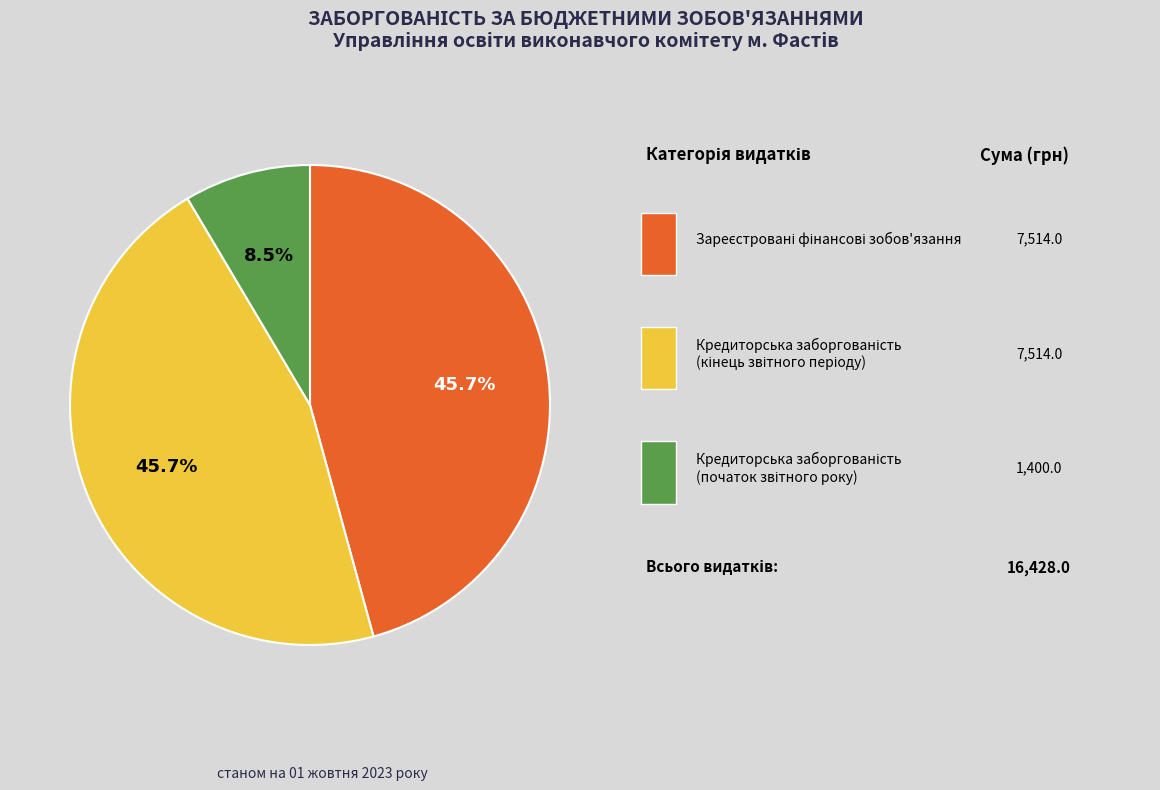

Does any single category account for the majority?

No